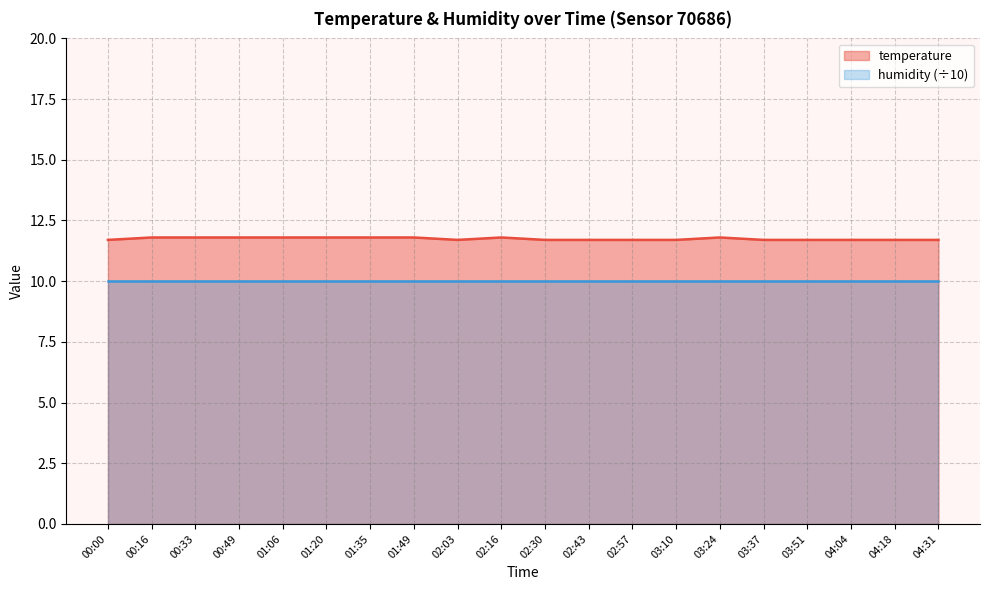

Read the value at 01:35.

11.8